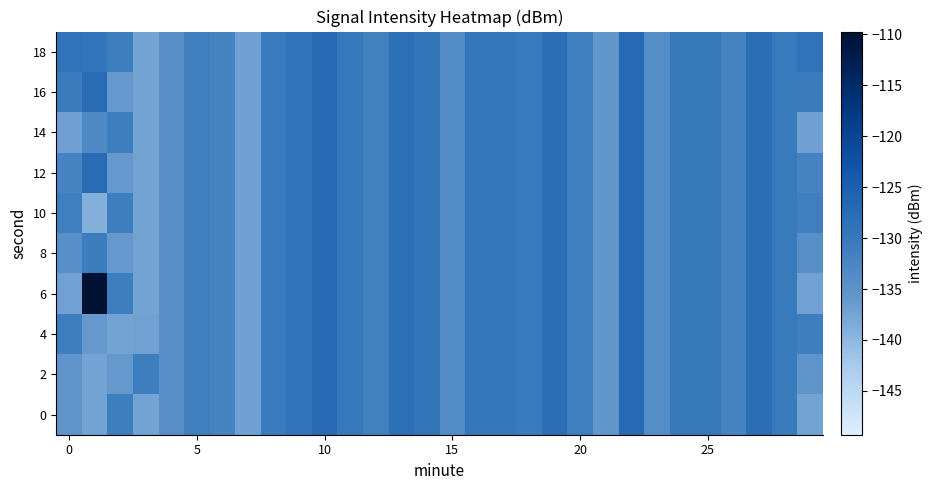

Rank the series by their maximum value, from highest to lowest.

6, 0, 2, 4, 8, 10, 12, 14, 16, 18